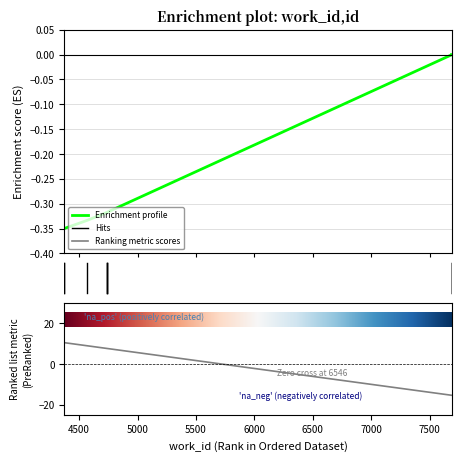

True or false: the data shows -0.0 at 7687.

False